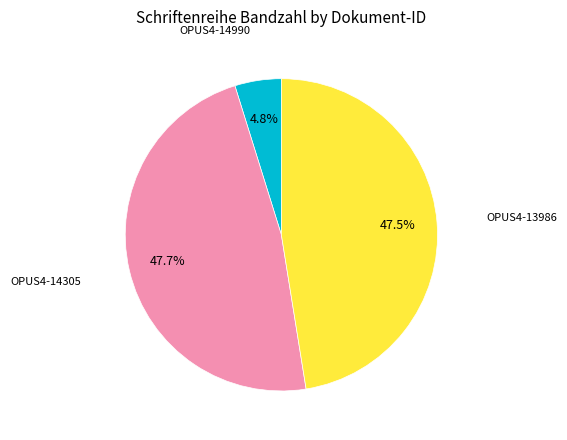

Is there any slice that represents more than half of the pie?

No